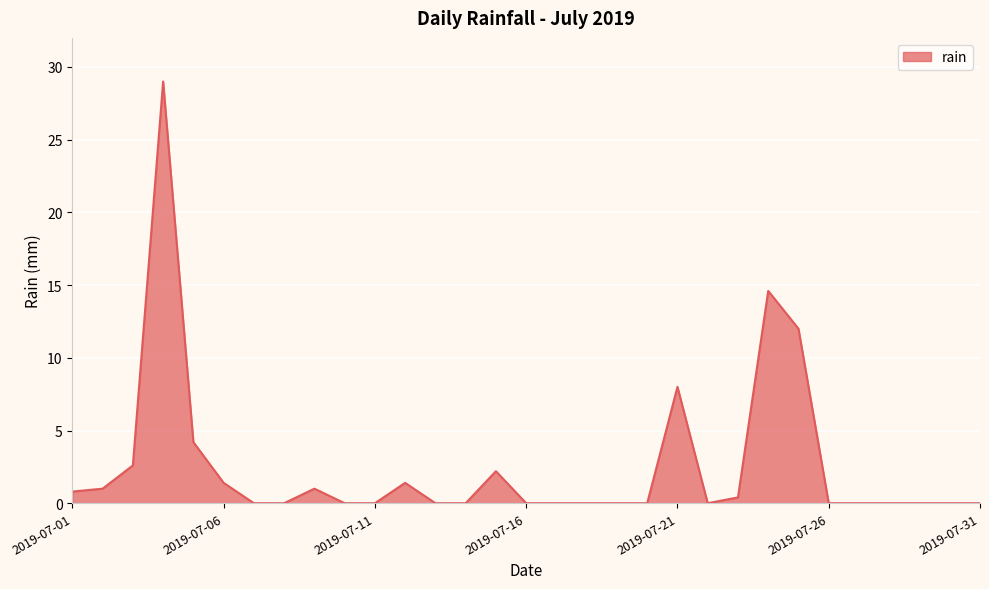

What is the greatest value displayed?

29.0